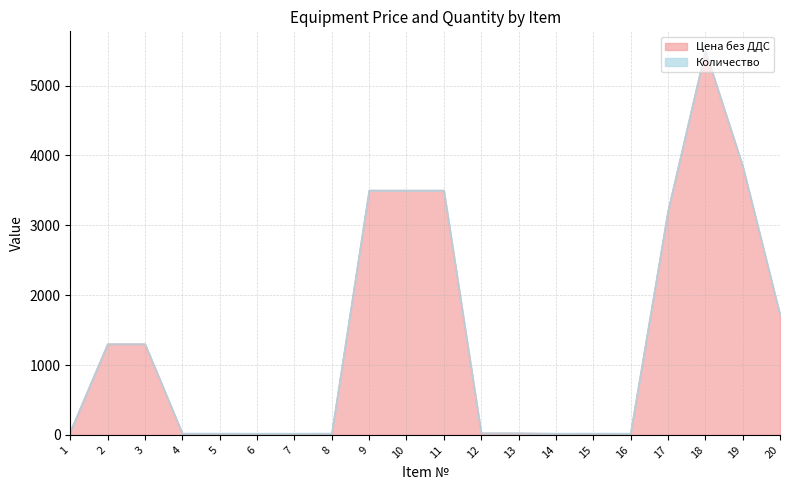

What is the maximum value for Цена без ДДС?

5500